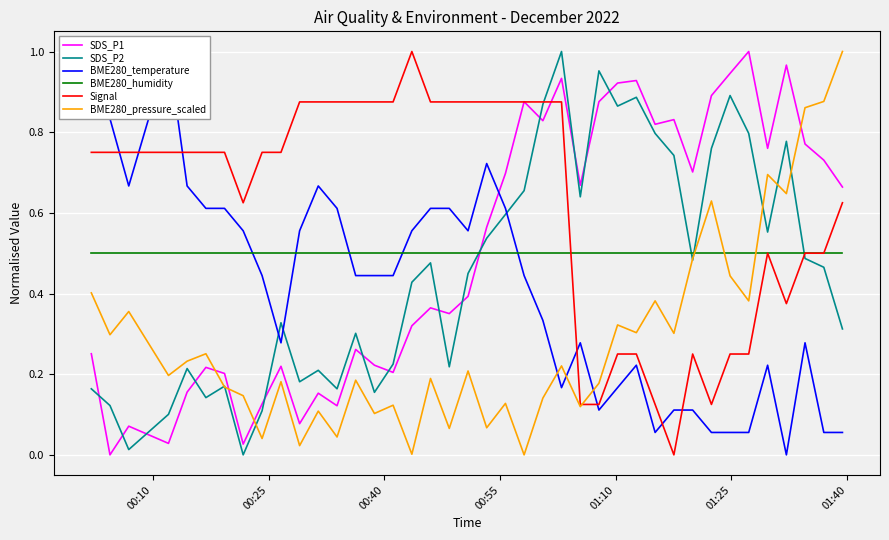

Which series ends up on top after the final intersection of BME280_humidity and SDS_P2?

BME280_humidity